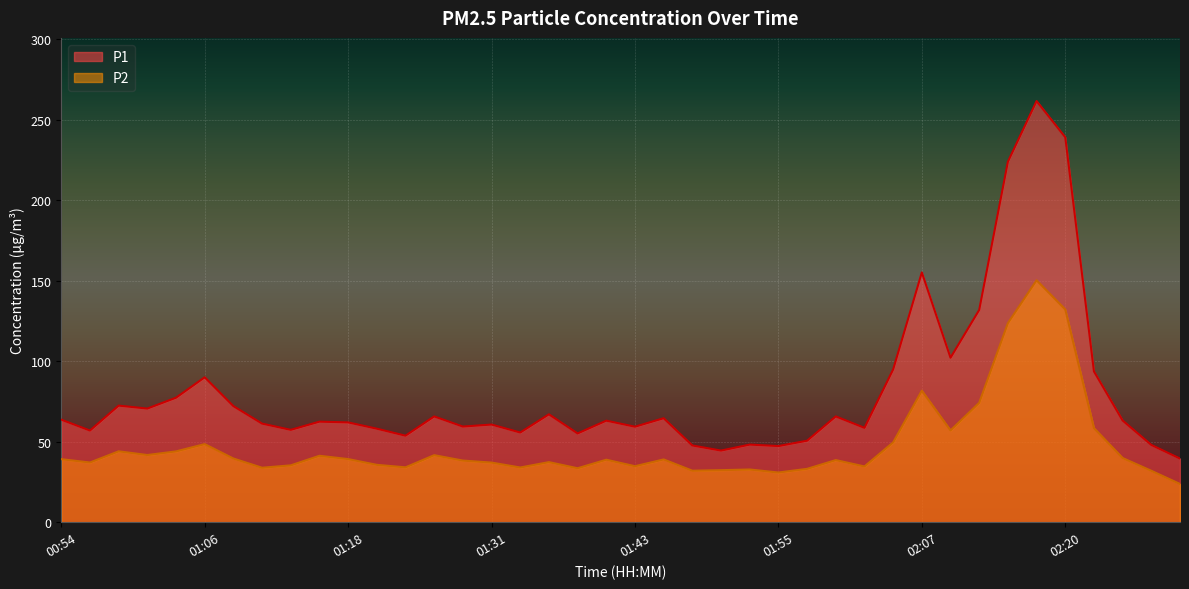

What position from the right is 01:16?

31